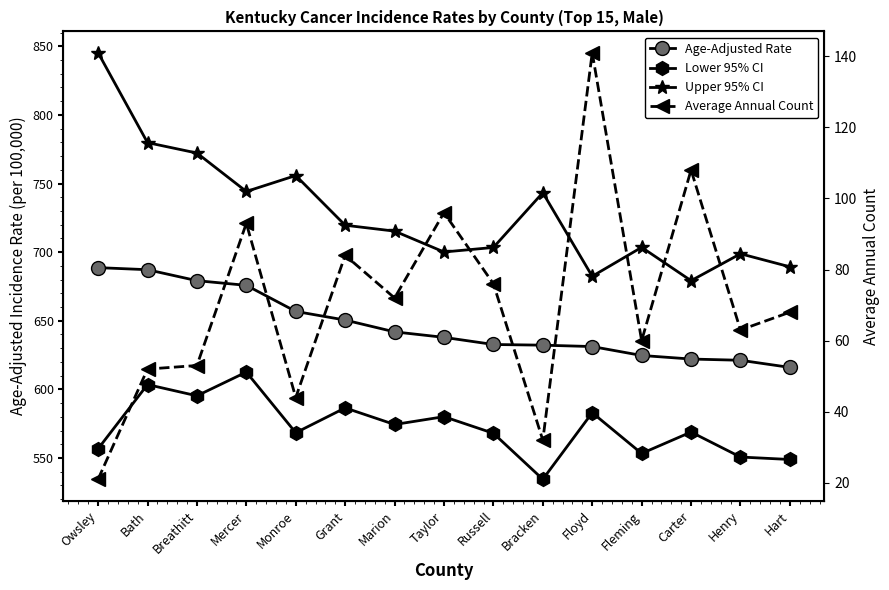

In Lower 95% CI, how many points are higher than both neighbors (excluding endpoints)?

6